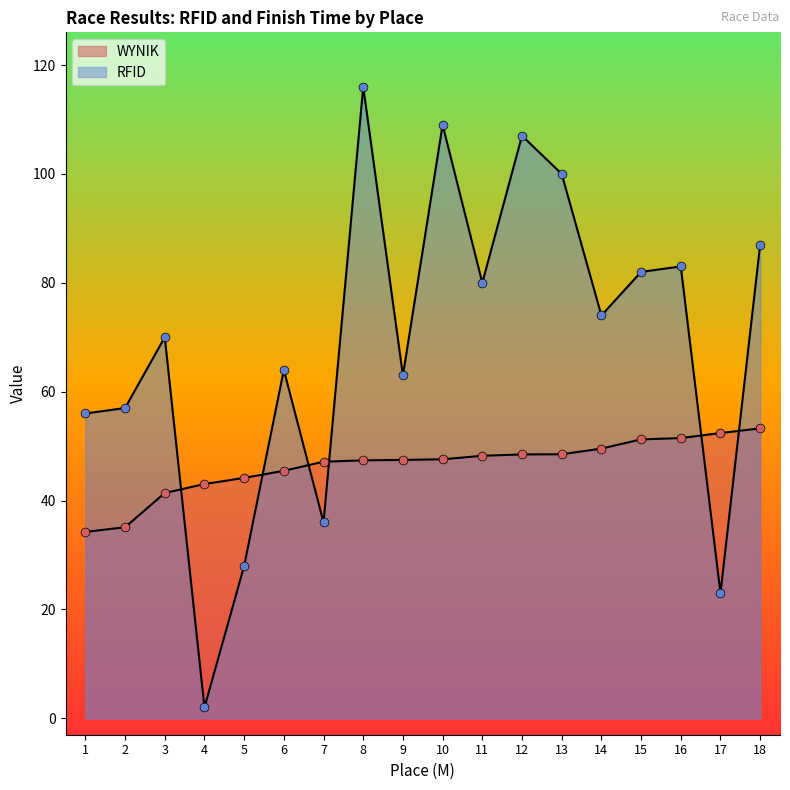

Which series has the largest total across all categories?

RFID